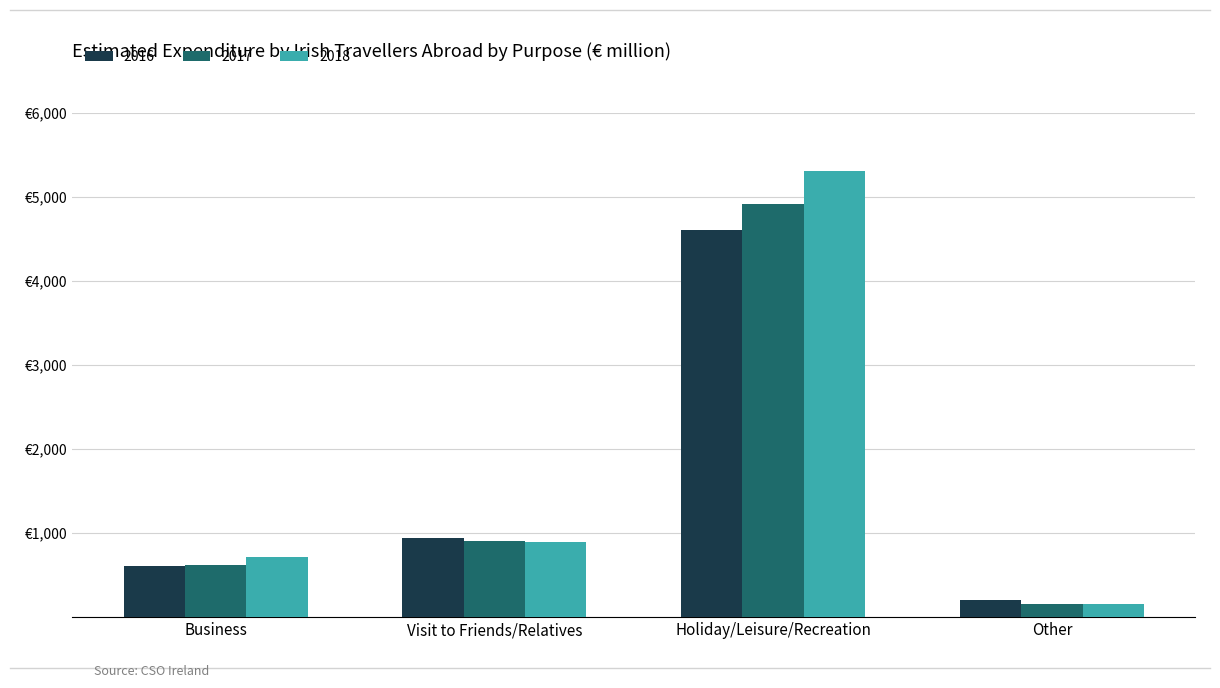

Does the chart contain any negative values?

No